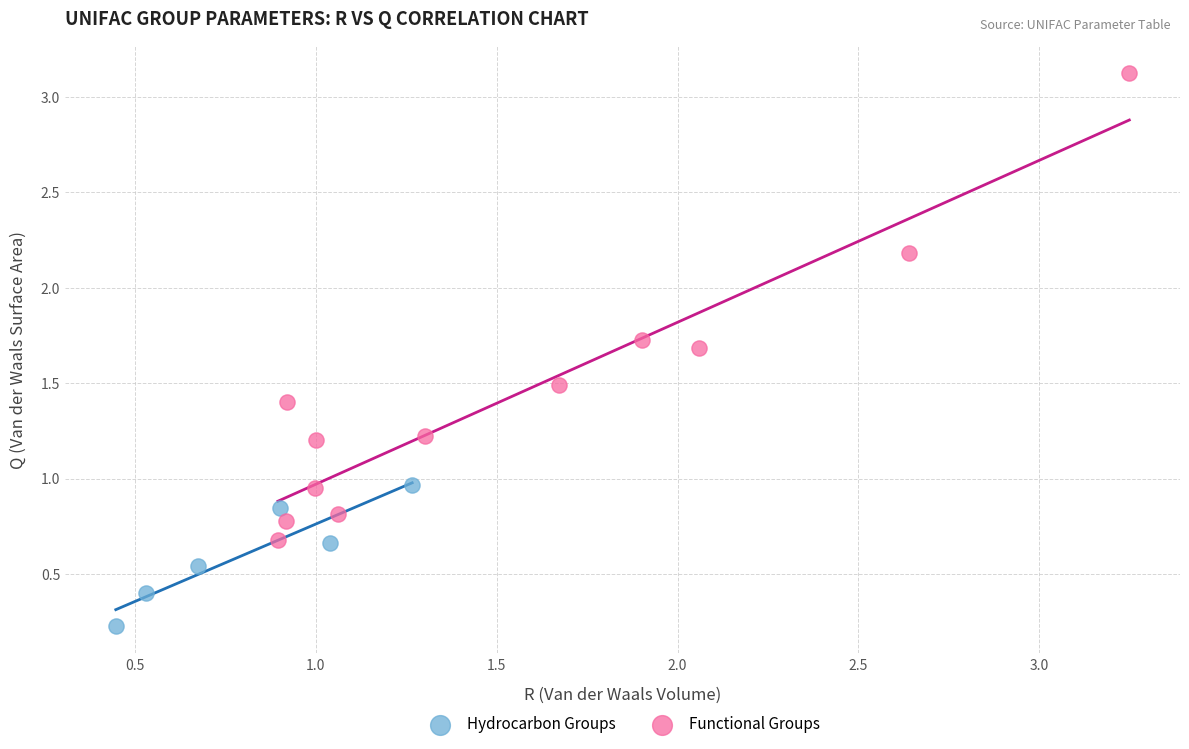

What are all the series names shown in the legend?

Hydrocarbon Groups, Functional Groups